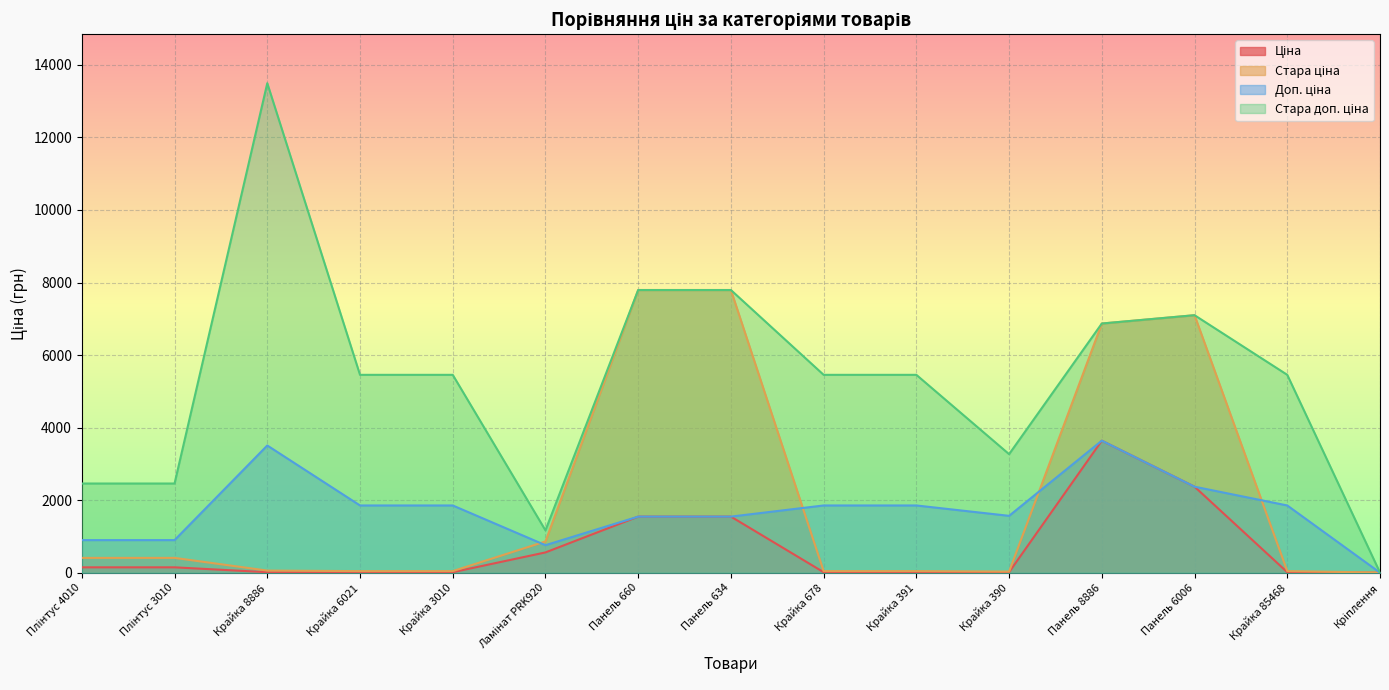

What is the minimum value shown in the chart?

3.0